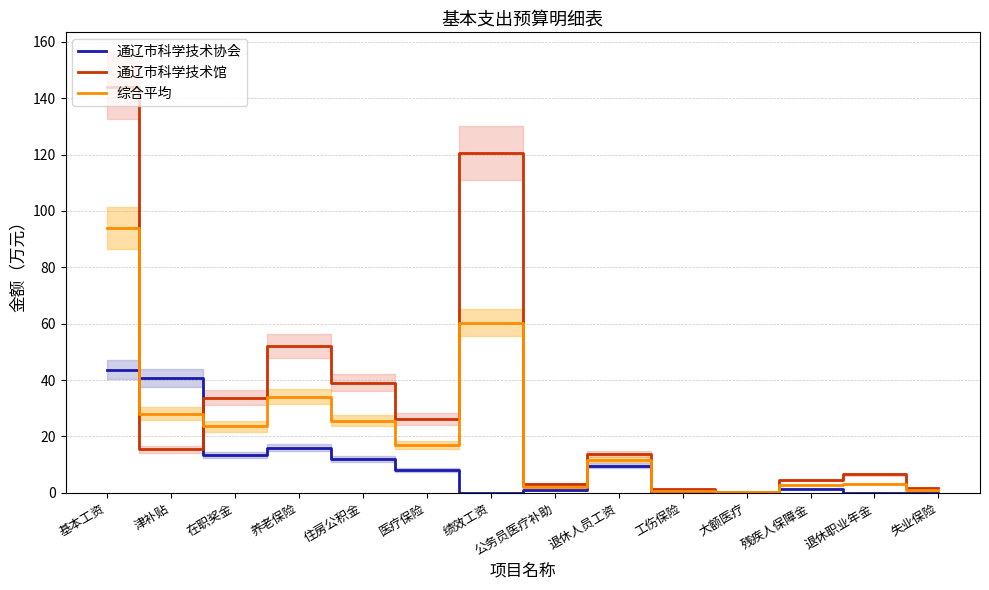

What is the greatest value displayed?

144.1